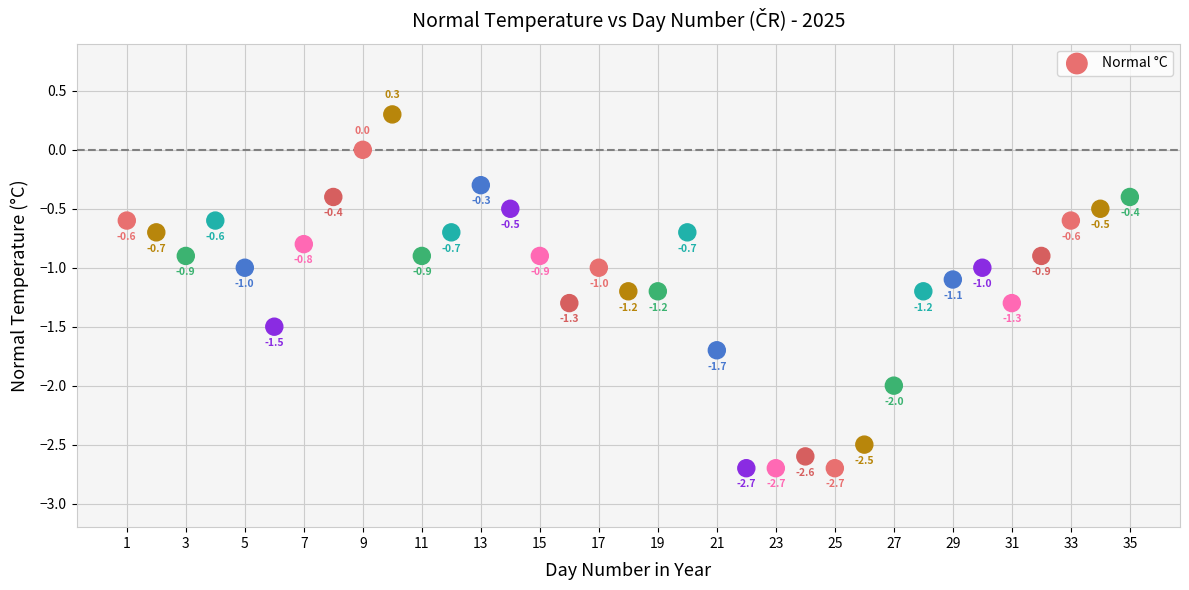

What is the range of Y values (max minus min)?

3.0